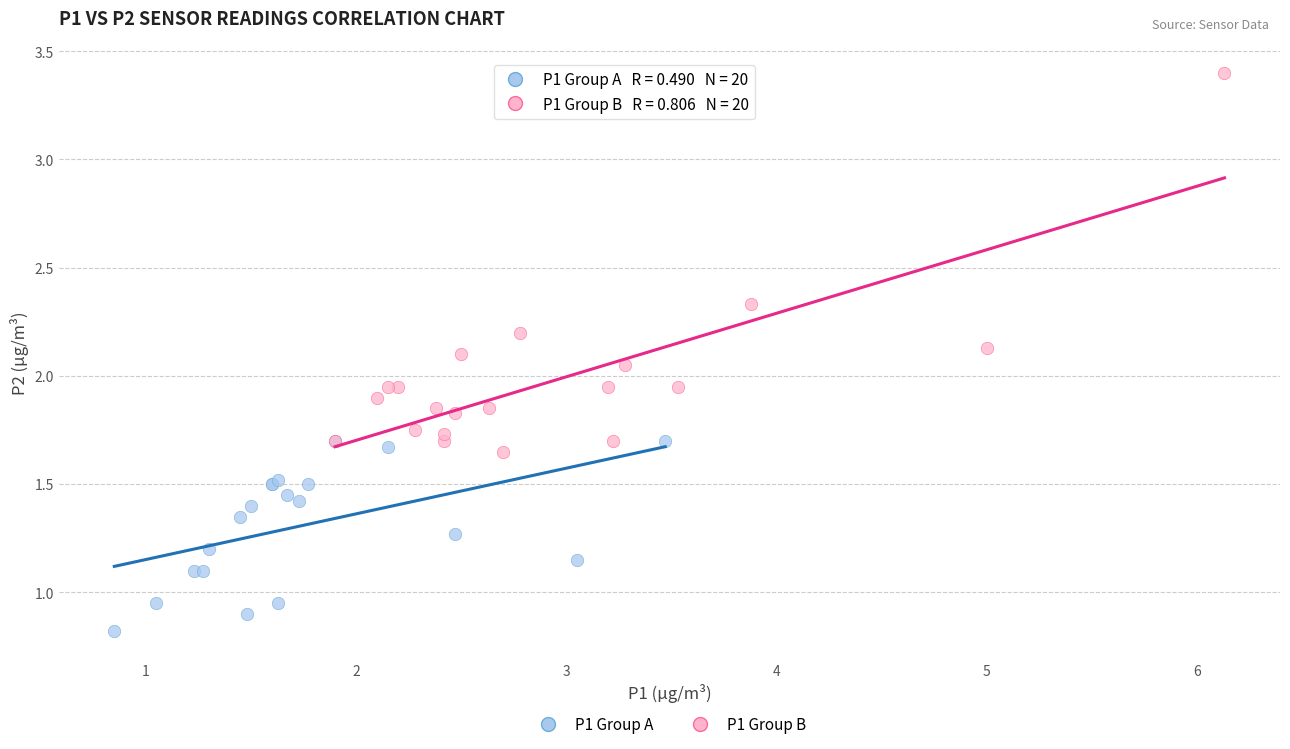

Which series contains the highest Y value?

P1 Group B